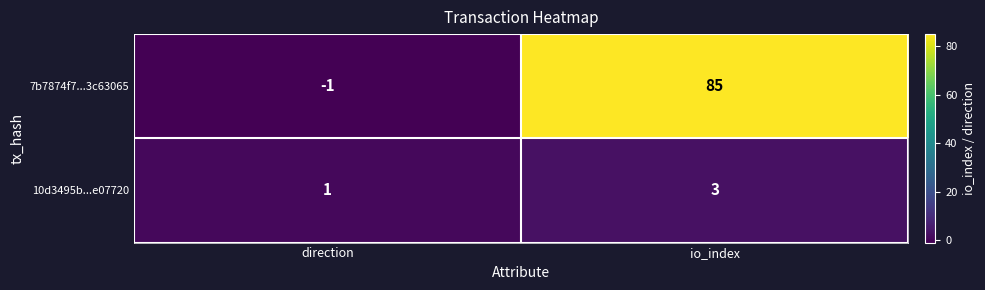

Reading right to left, extract all data points from this chart.

7b7874f7...3c63065: 85	-1
10d3495b...e07720: 3	1